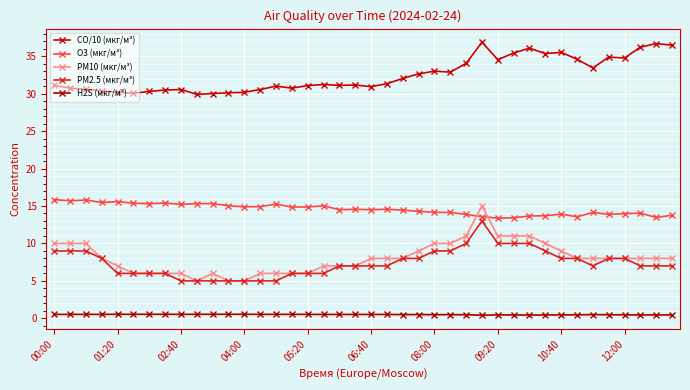

What is the minimum value for PM10 (мкг/м³)?

5.0